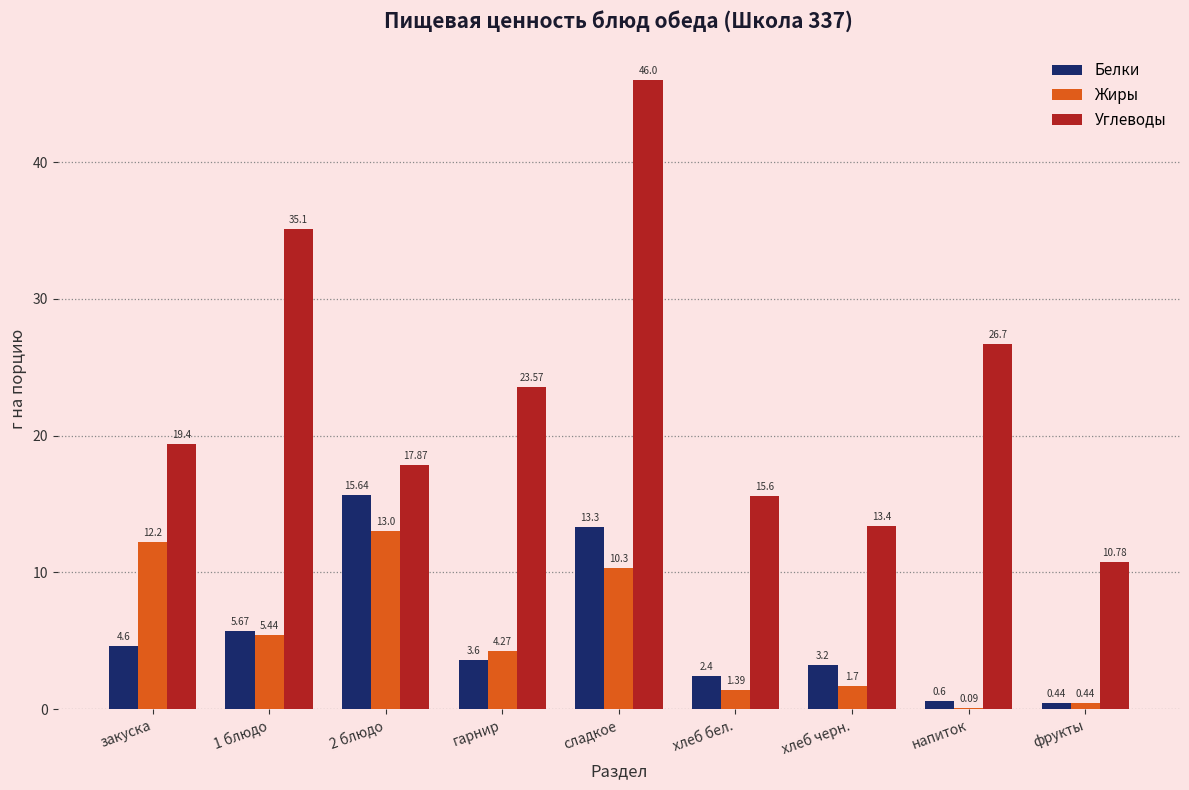

At which label is Углеводы closest to 28?

напиток